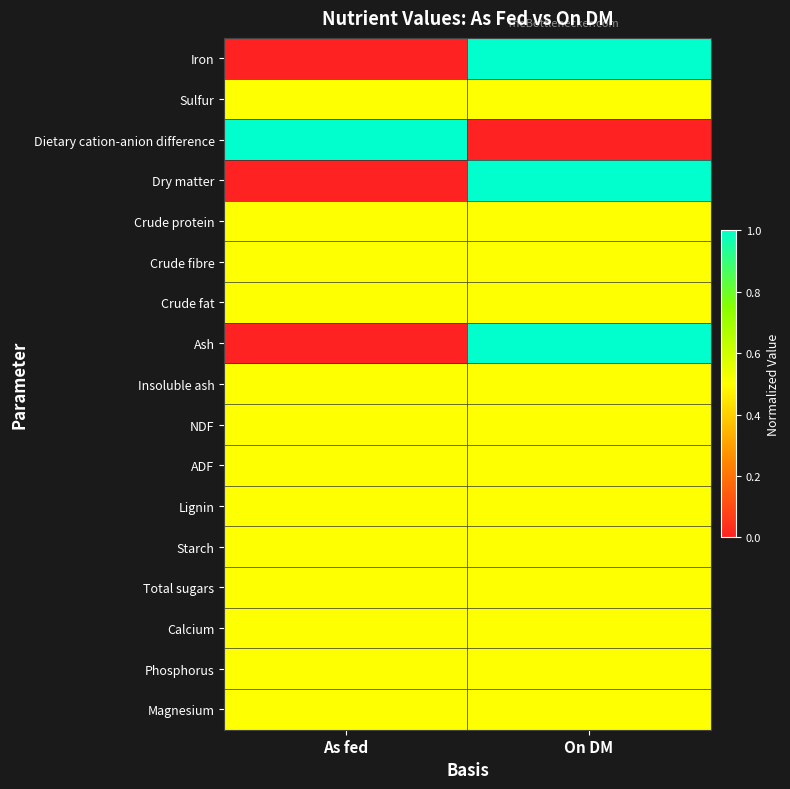

At which category is the sum across all series the highest?

On DM